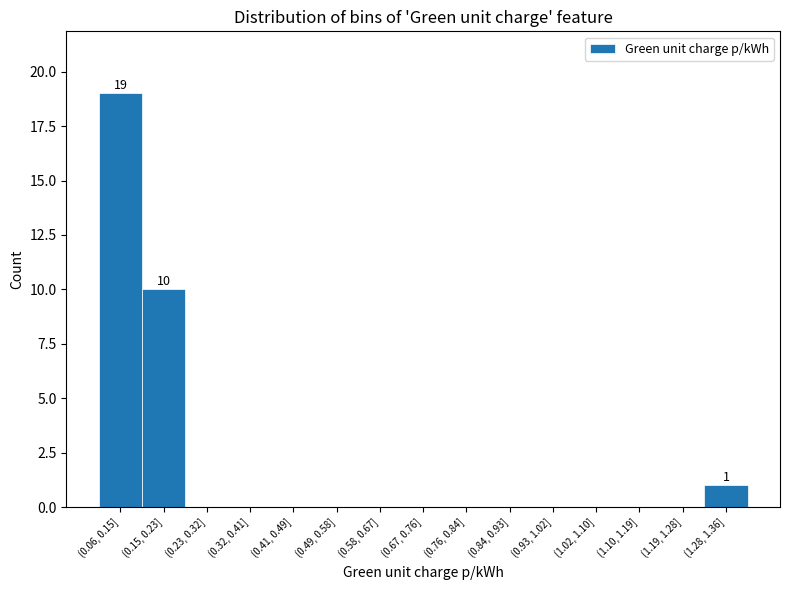

Reading left to right, transcribe all the data shown in this chart.

(0.06, 0.15]=19	(0.15, 0.23]=10	(0.23, 0.32]=0	(0.32, 0.41]=0	(0.41, 0.49]=0	(0.49, 0.58]=0	(0.58, 0.67]=0	(0.67, 0.76]=0	(0.76, 0.84]=0	(0.84, 0.93]=0	(0.93, 1.02]=0	(1.02, 1.10]=0	(1.10, 1.19]=0	(1.19, 1.28]=0	(1.28, 1.36]=1